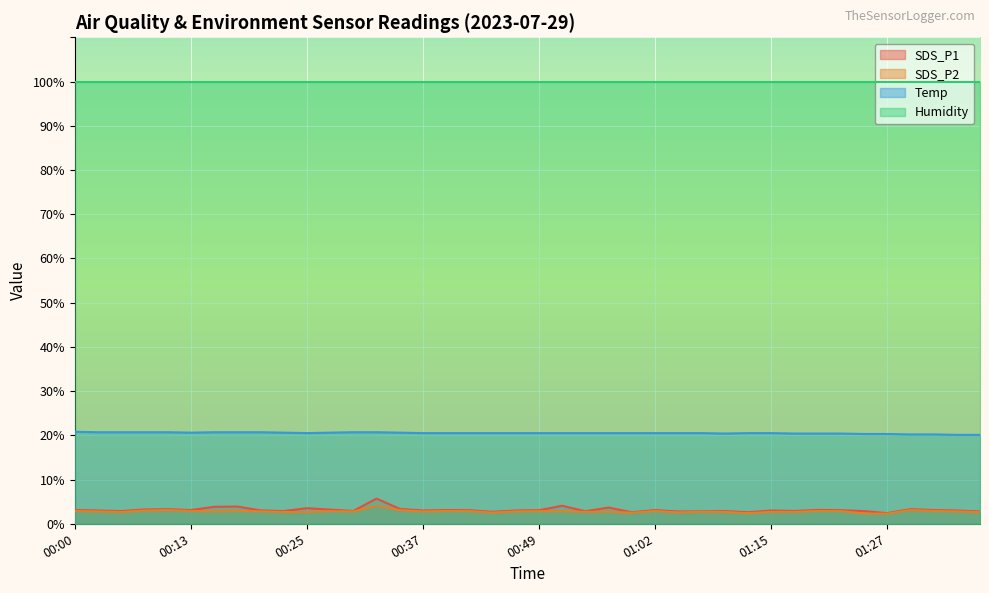

True or false: Temp has more than 2 points higher than both neighbors.

False